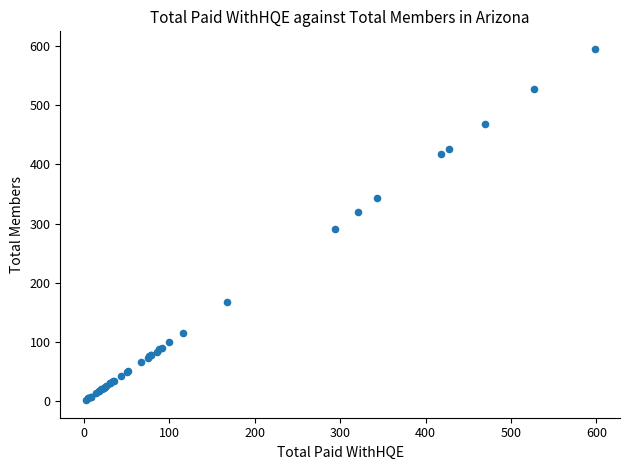

What Y value in the scatter plot is closest to 298?

291